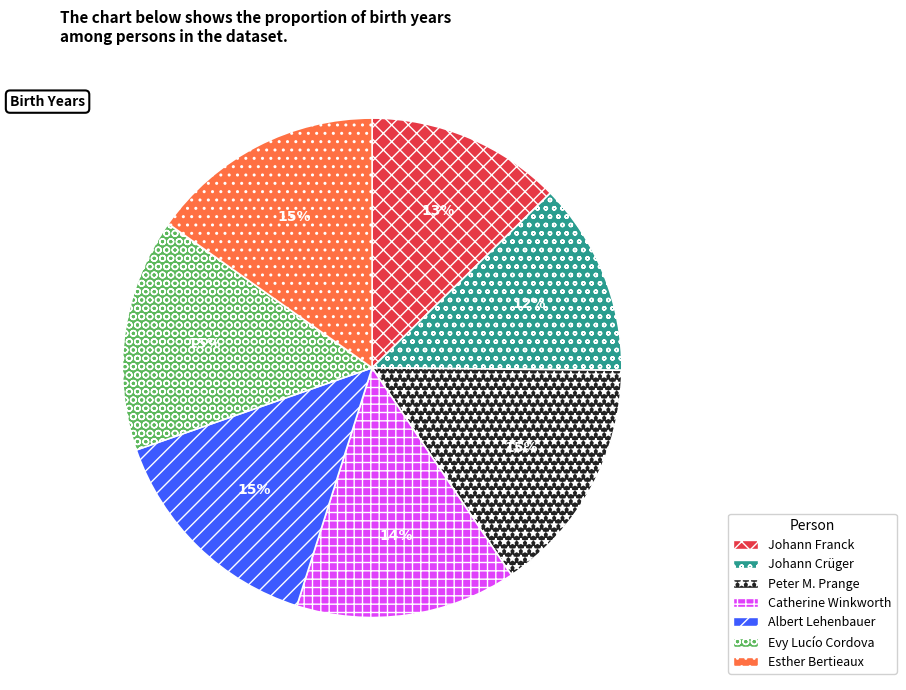

To the nearest percent, what is the difference between the largest and smallest slice percentages?

3%